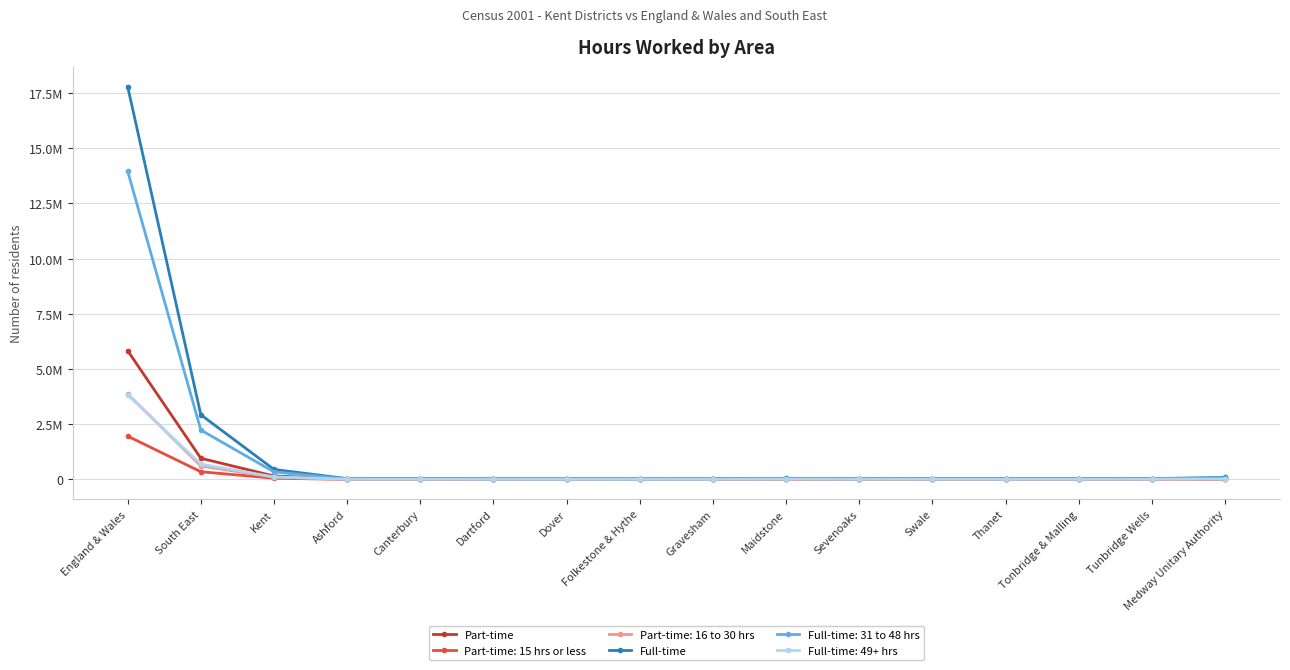

At which category is the sum across all series the highest?

England & Wales